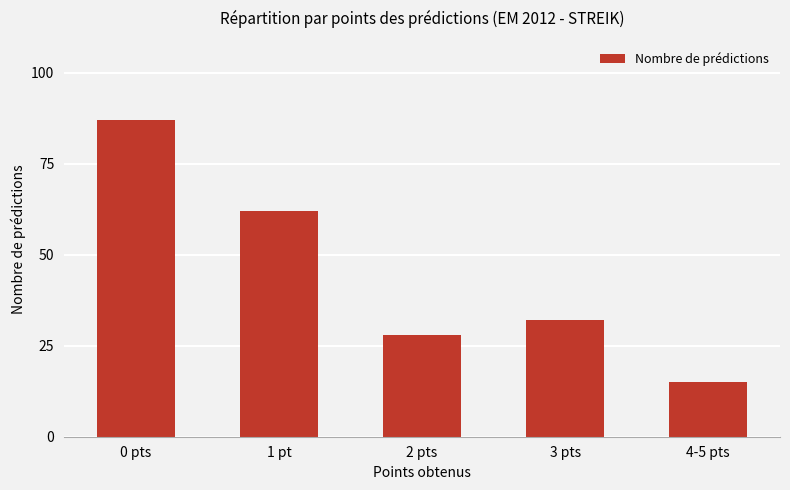

How many bars are there in total?

5